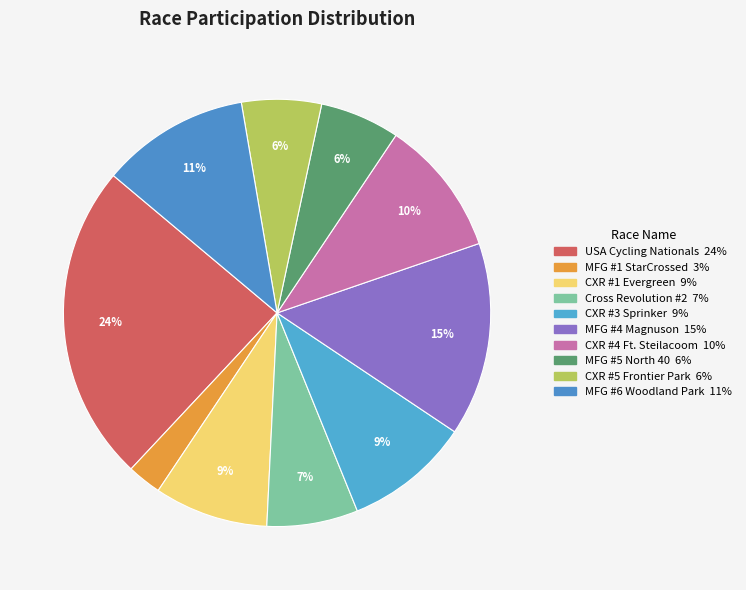

Does MFG #1 StarCrossed represent more than half of the total?

No